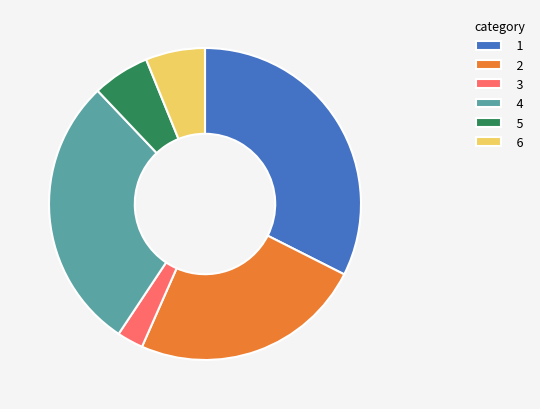

Is there any slice that represents more than half of the pie?

No